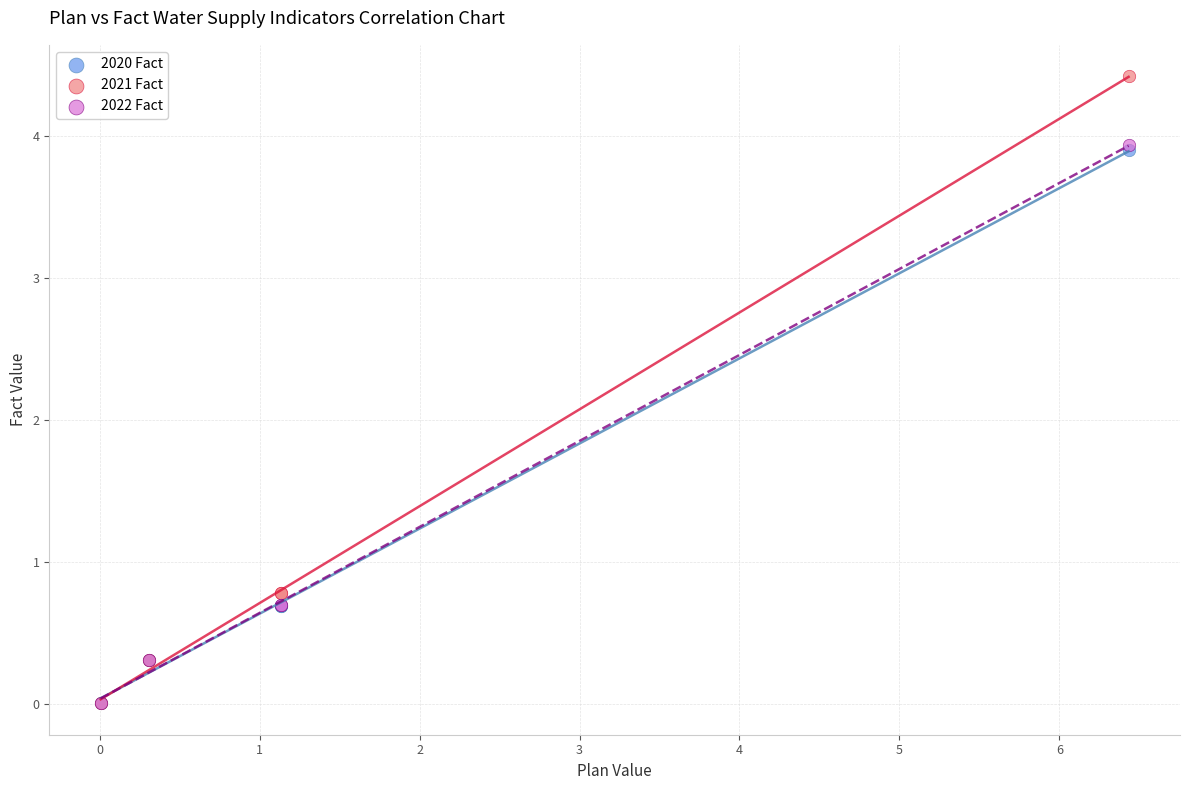

What are all the series names shown in the legend?

2020 Fact, 2021 Fact, 2022 Fact